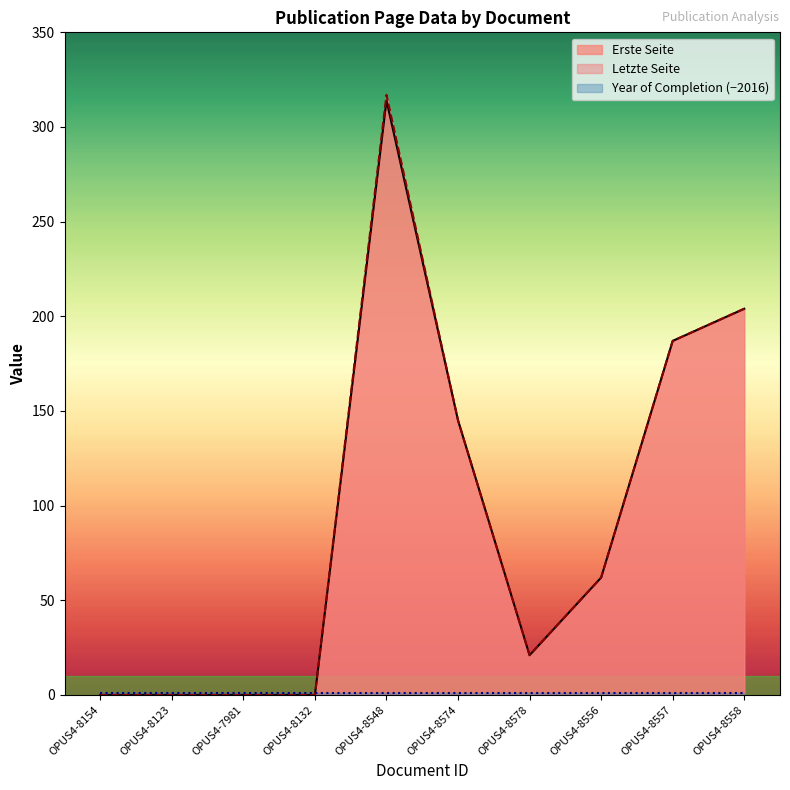

True or false: Letzte Seite and Erste Seite intersect in this chart.

False